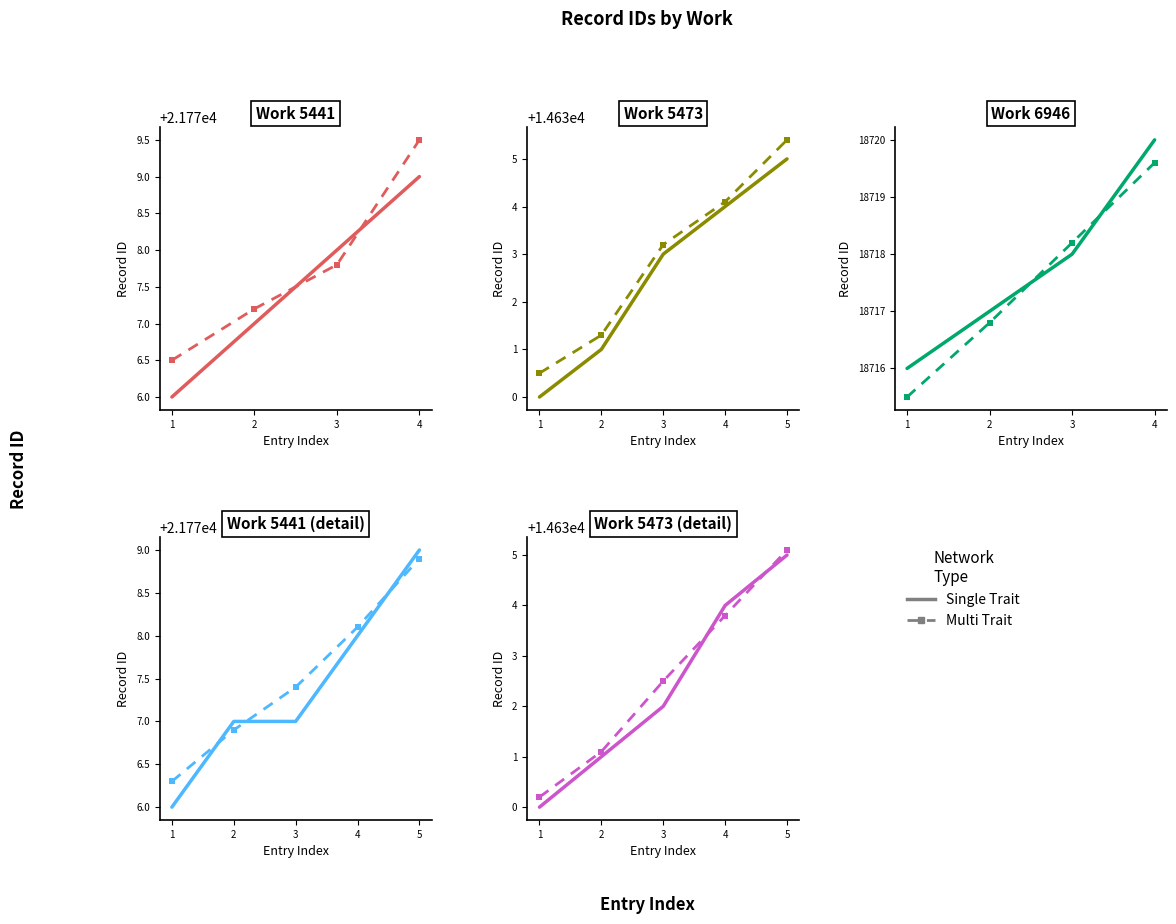

What is the value of the Multi Trait point at the 4th from the left?

14633.8